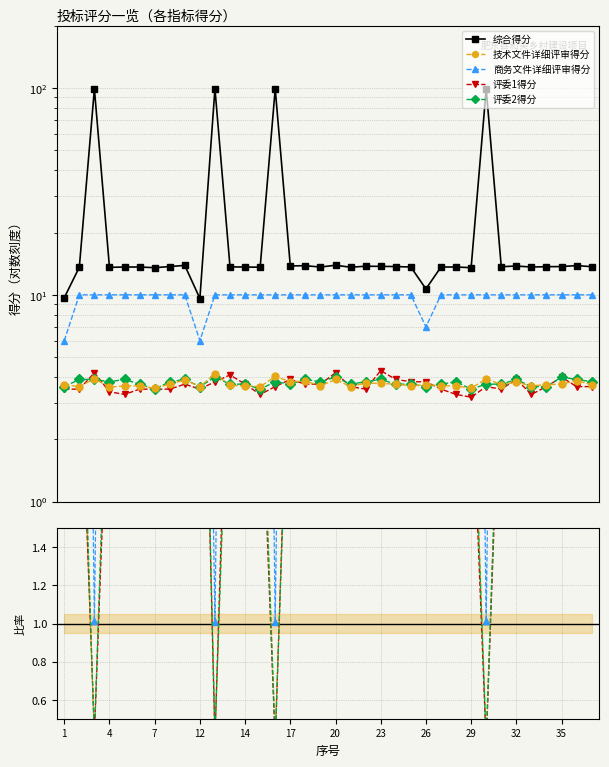

The 综合得分 series shows 13.7 at 8. True or false?

True